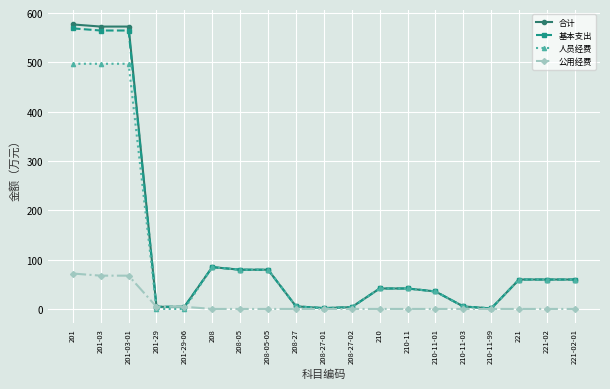

The value of 人员经费 at 210-11-01 is 14.5. True or false?

False